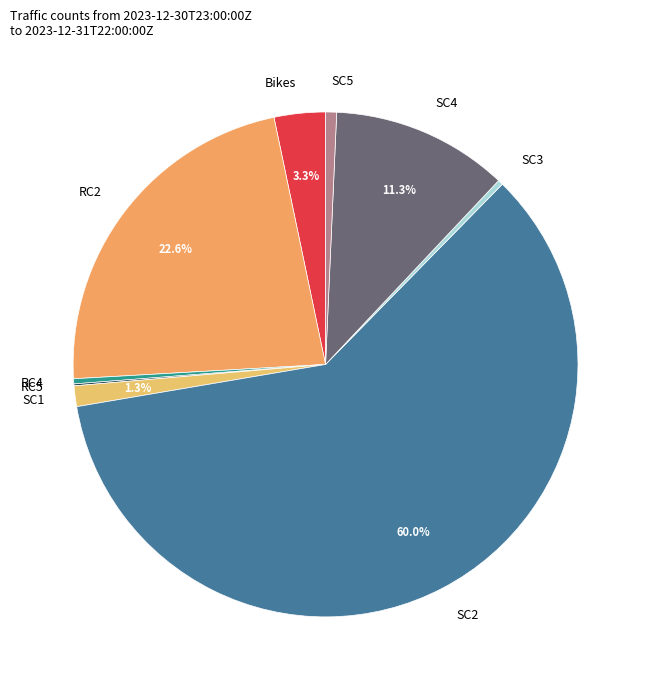

Combined, do RC2 and SC2 account for over 50%?

Yes